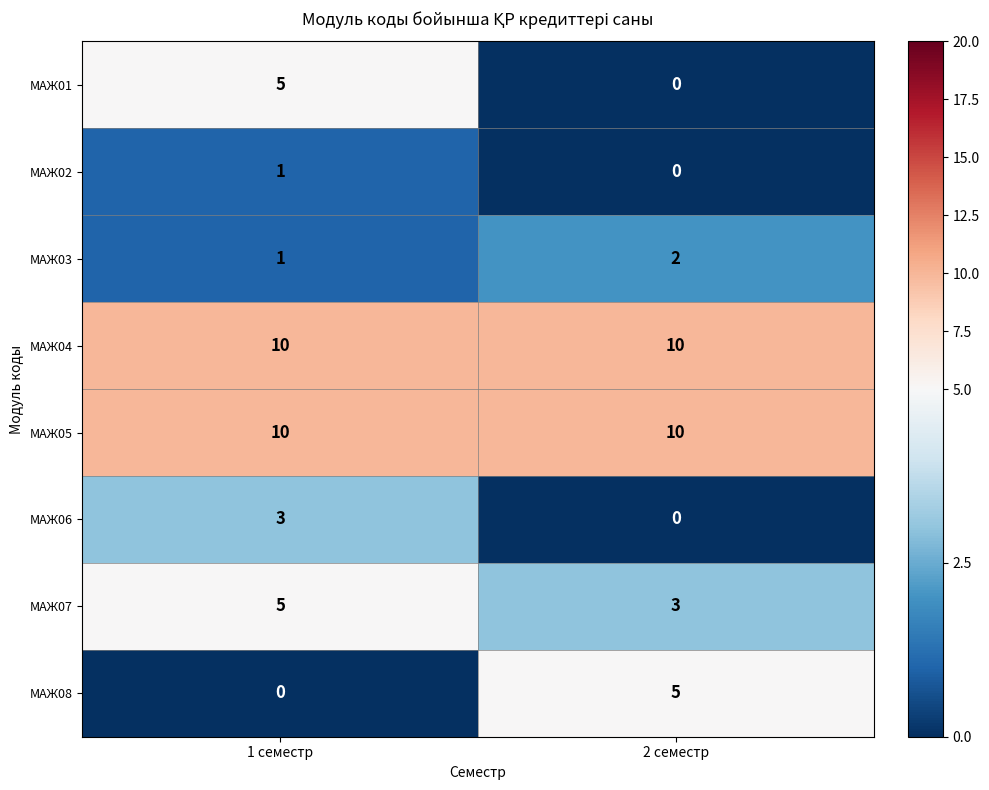

What is the spread (max minus min) of values at 1 семестр?

10